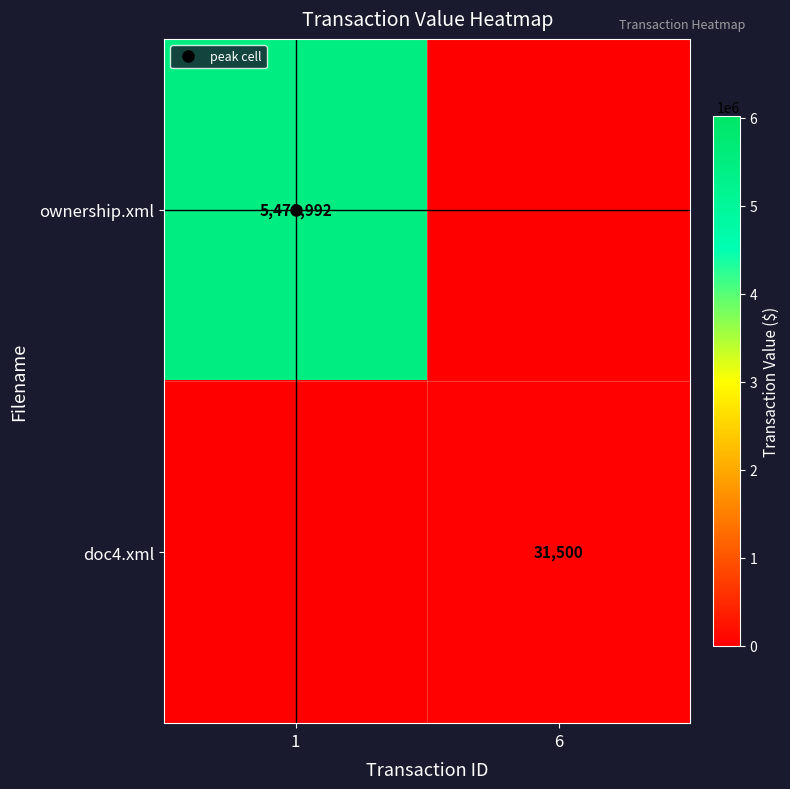

Is it true that ownership.xml equals 7242845 at 1?

False